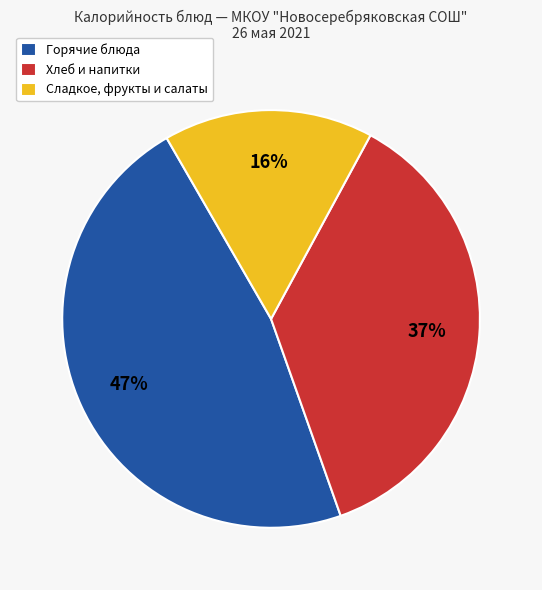

Is there a majority slice in this chart?

No